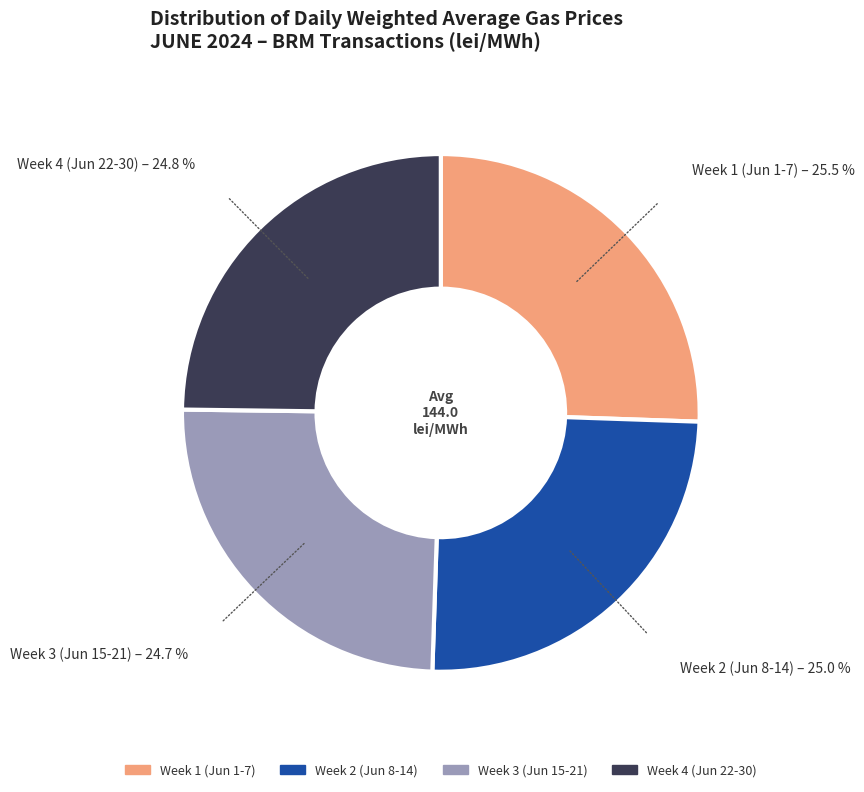

Does any single category account for the majority?

No